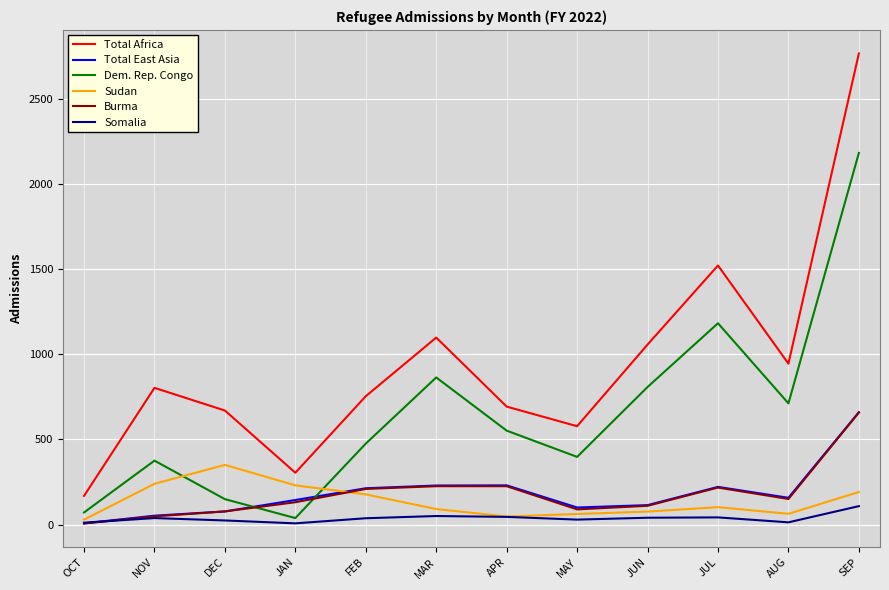

How many series are shown in this chart?

6